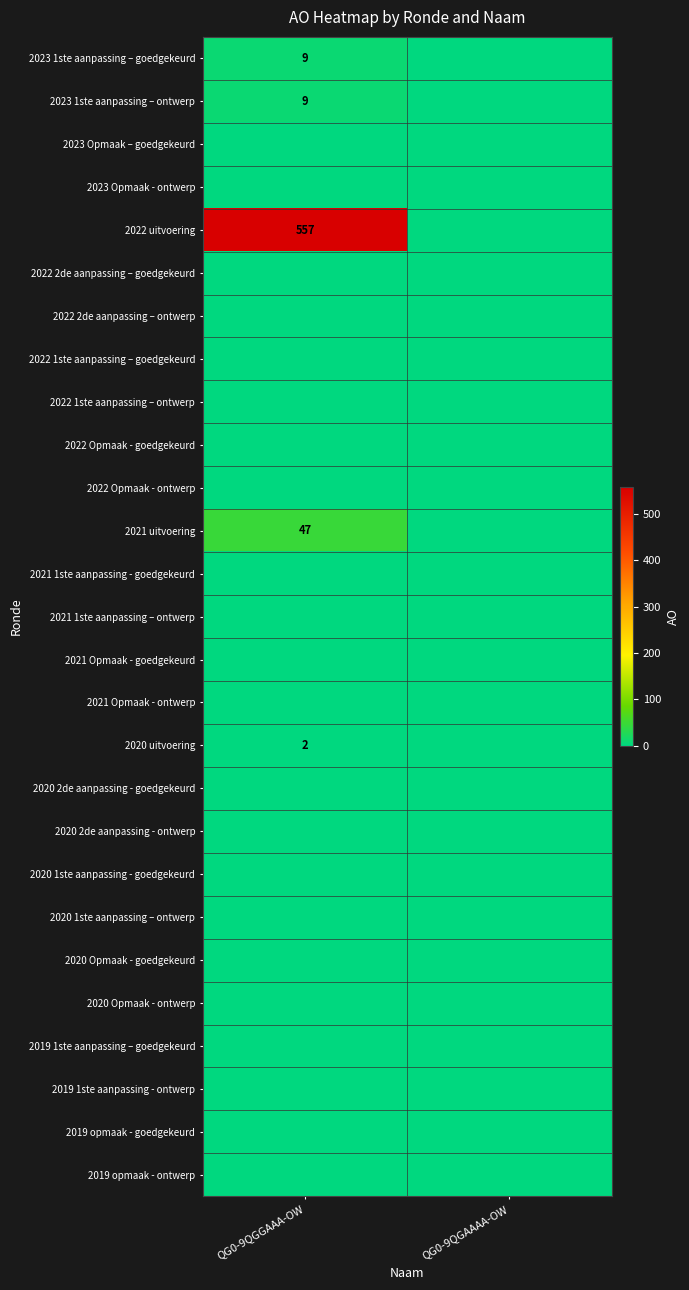

Count the number of data series in this chart.

27